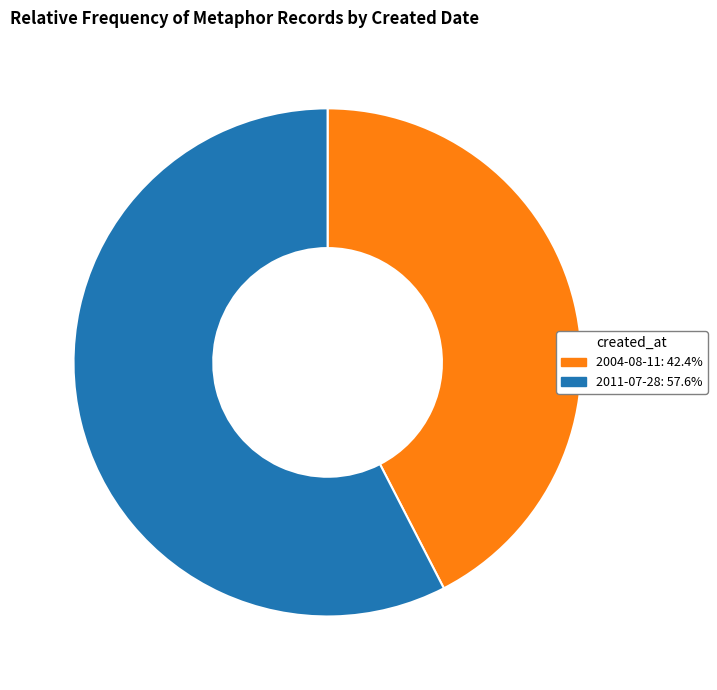

Is the sum of 2011-07-28: 57.6% and 2004-08-11: 42.4% greater than half?

Yes